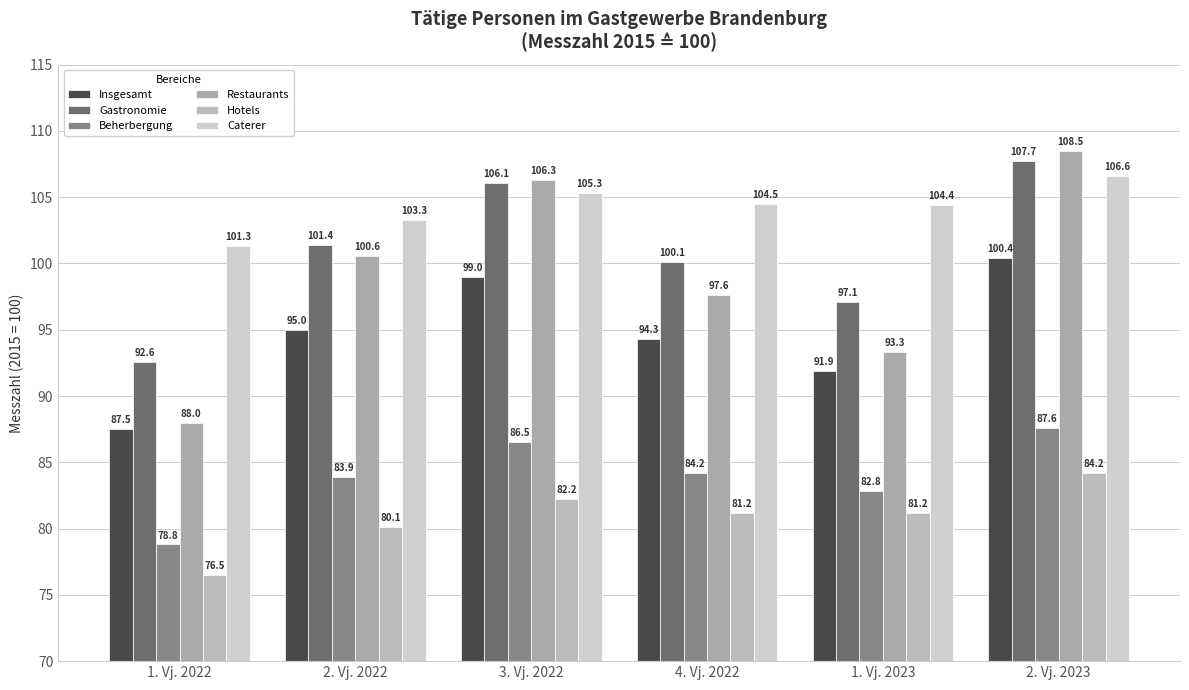

What is the value of the Gastronomie bar at the 4th from the left?

100.1